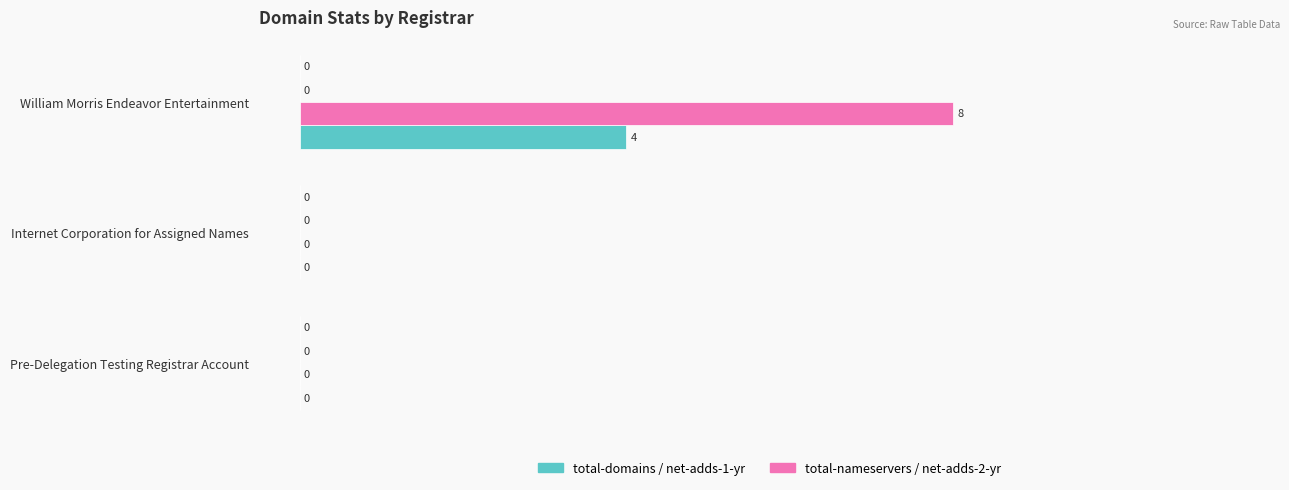

Count the number of categories in the chart.

3